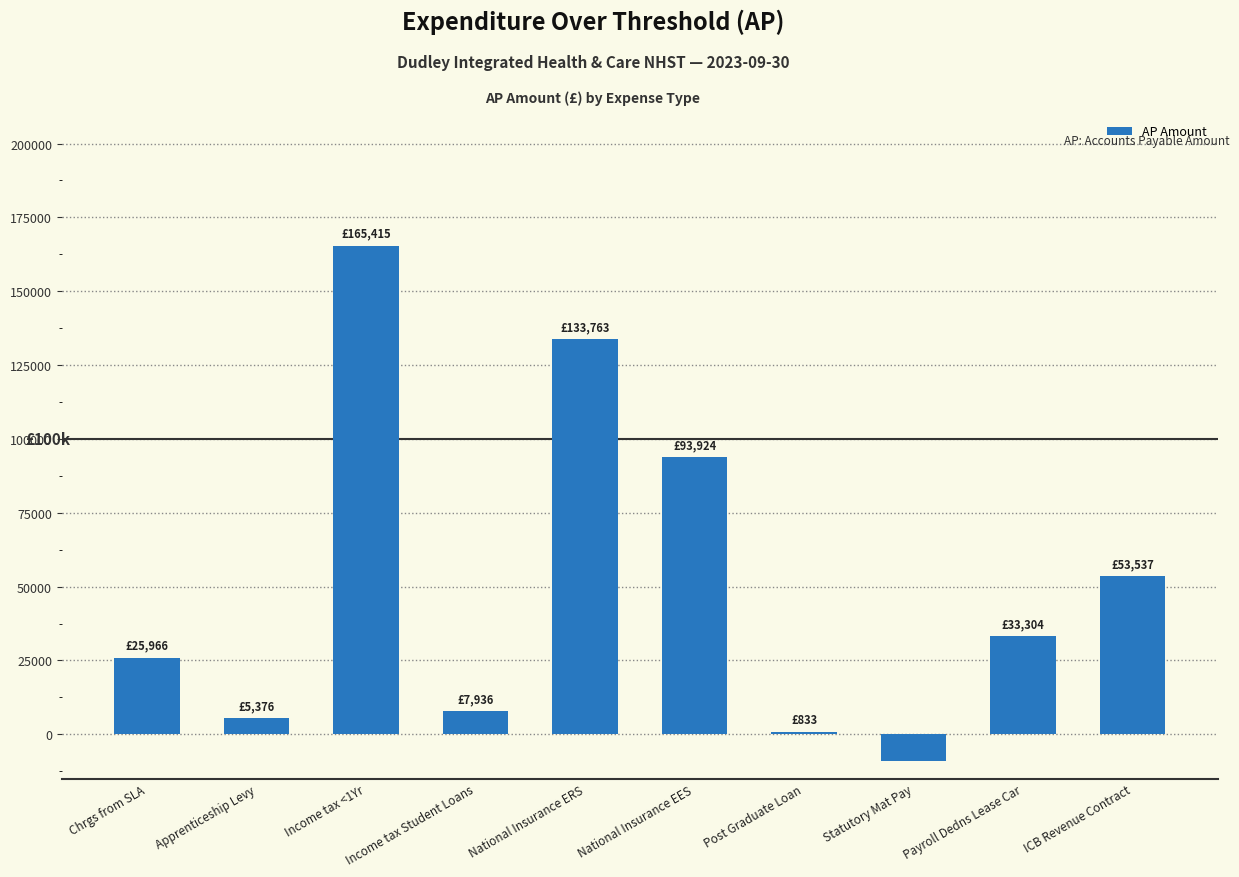

What is the sum of all values?

511159.5